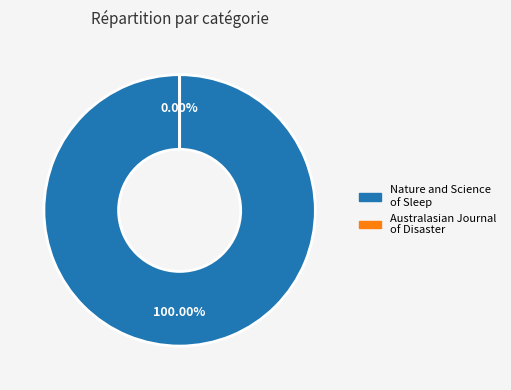

To the nearest percent, what is the difference between the Nature and Science of Sleep and Australasian Journal of Disaster and Trauma Studies slice percentages?

100%